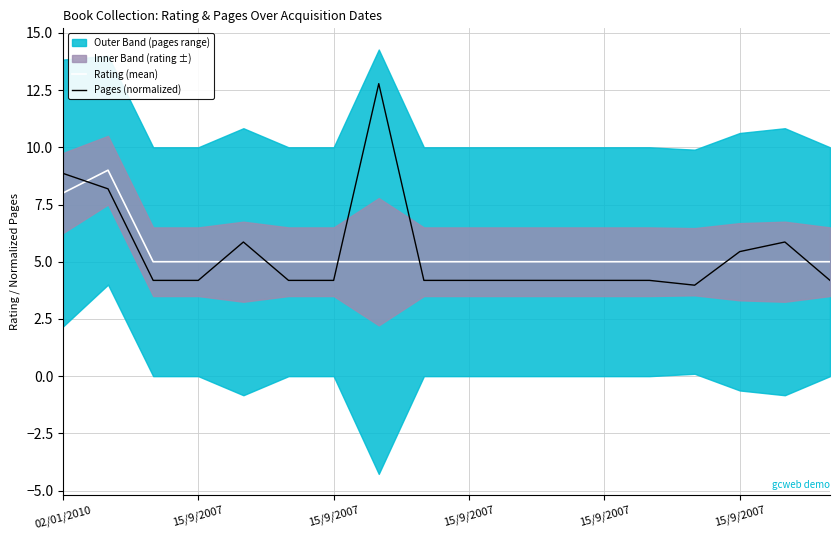

At which category does Rating (mean) reach its first local peak?

15/9/2007